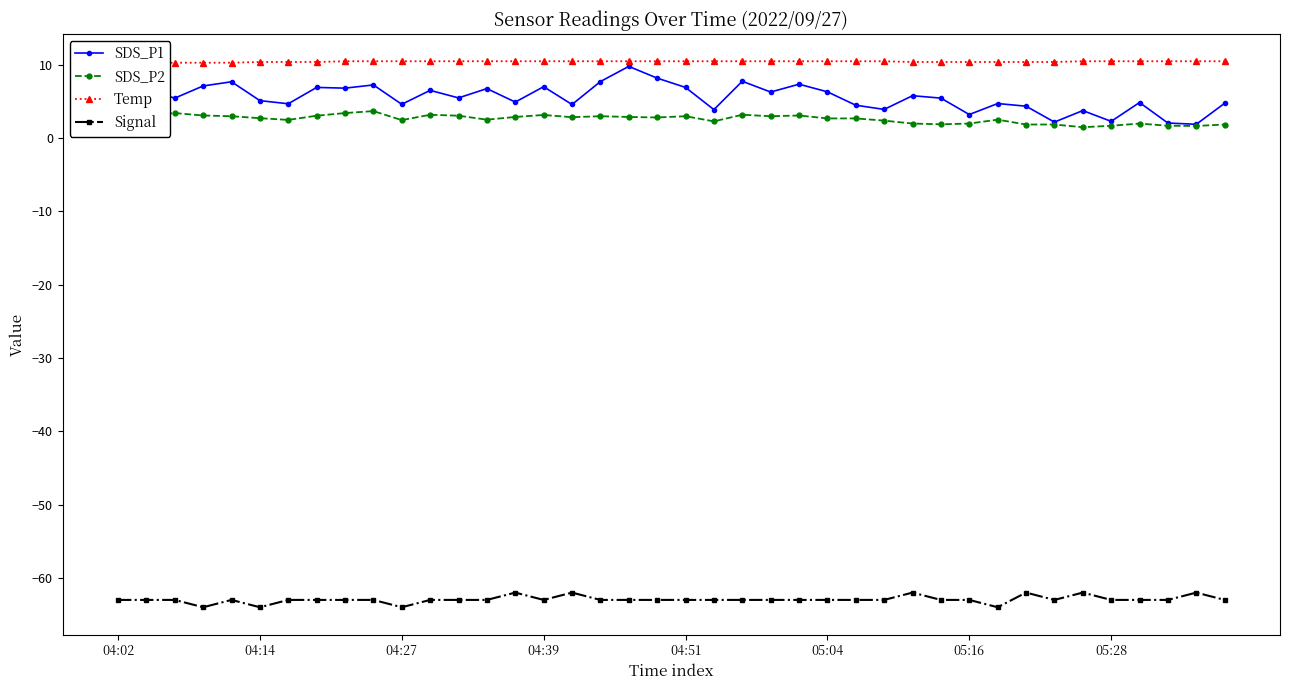

True or false: SDS_P2 and Signal cross at least once.

False